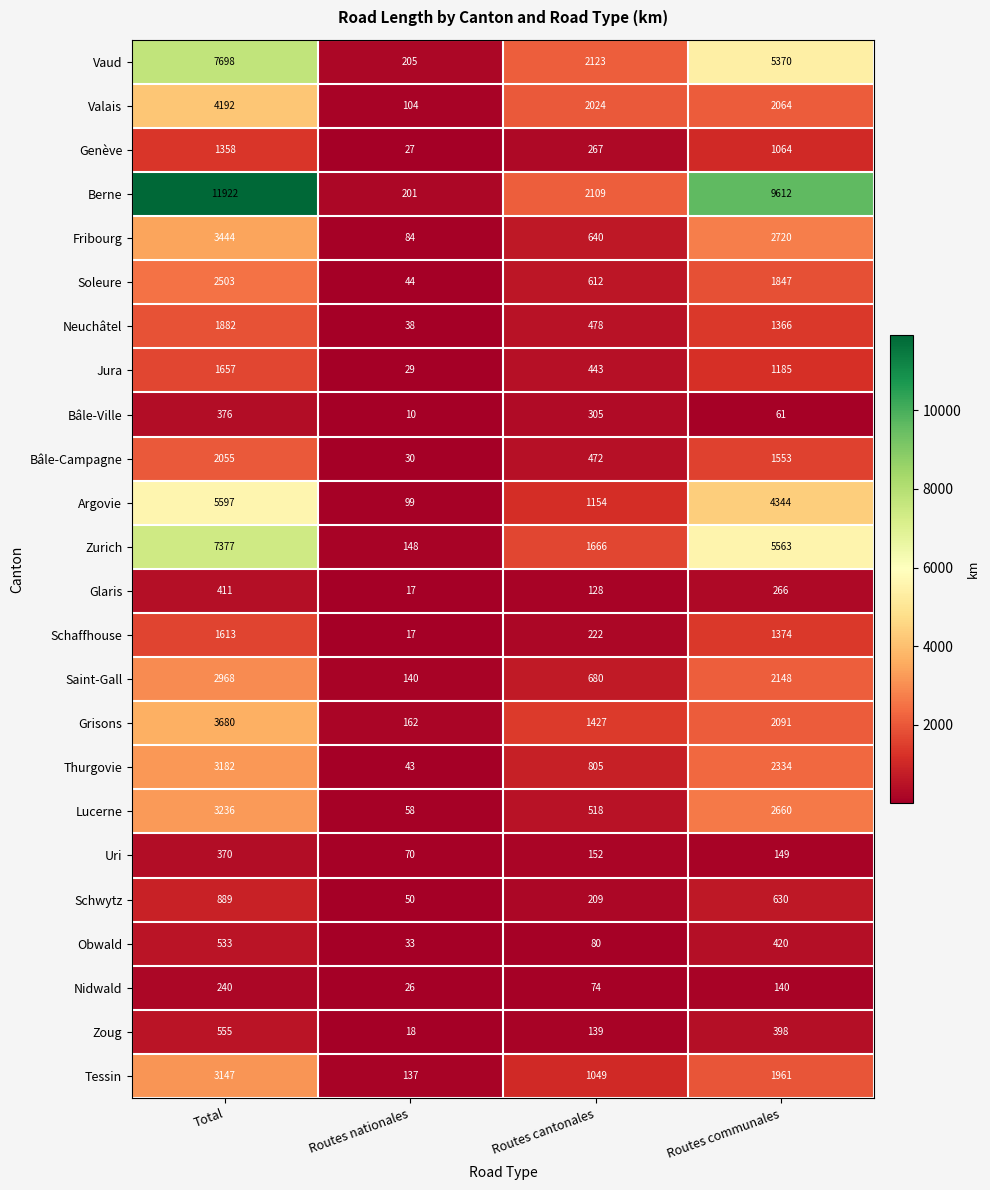

How many series are shown in this chart?

24